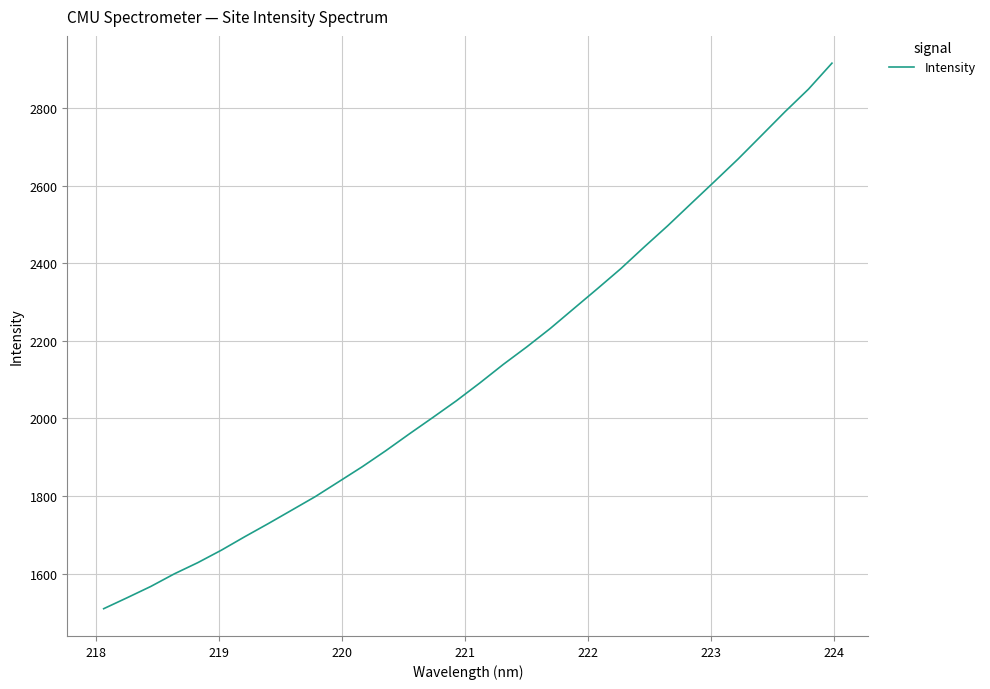

What is the minimum value shown in the chart?

1509.2